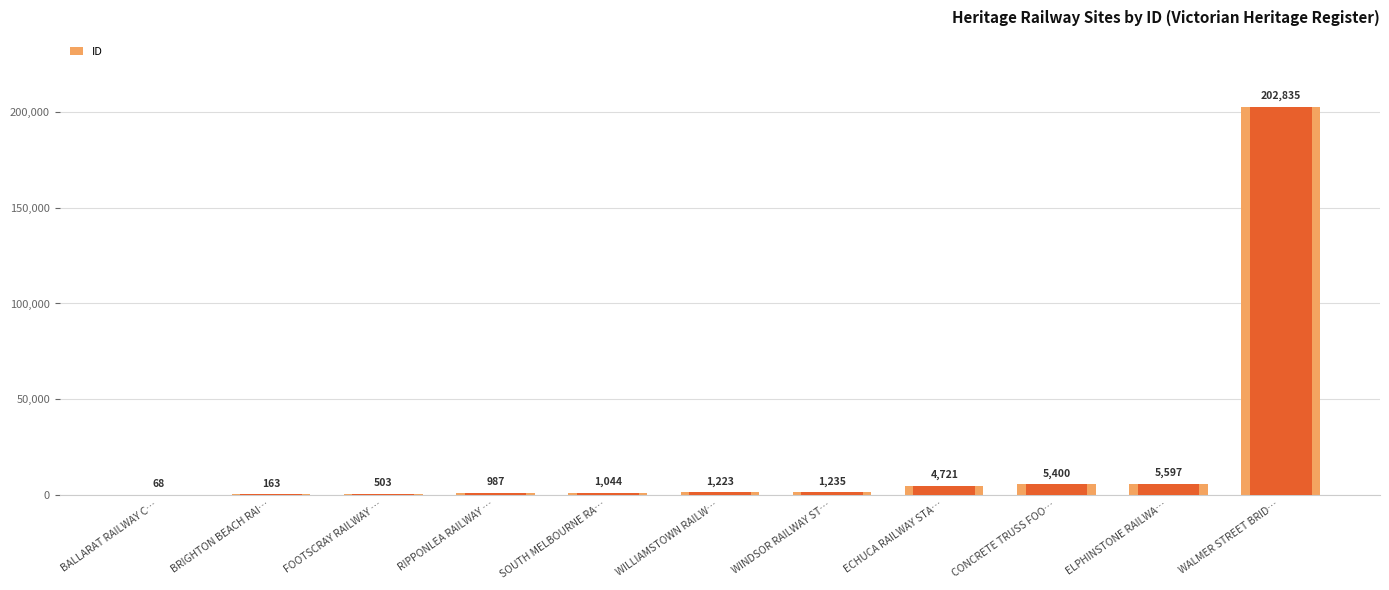

Between FOOTSCRAY RAILWAY … and SOUTH MELBOURNE RA…, which is larger?

SOUTH MELBOURNE RA…